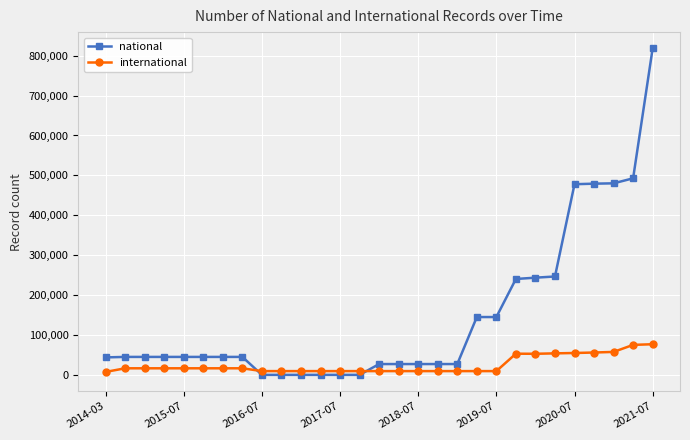

True or false: national and international intersect in this chart.

True